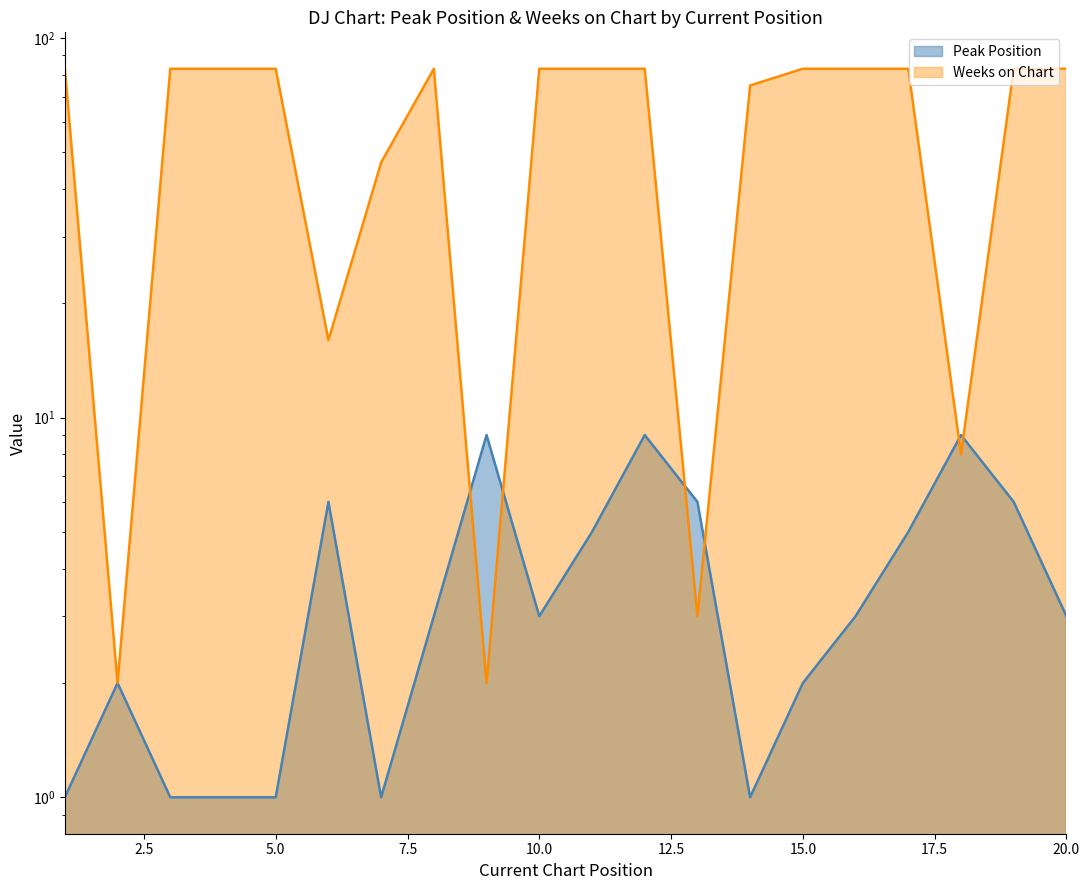

At which label does Peak Position first exceed 3?

6